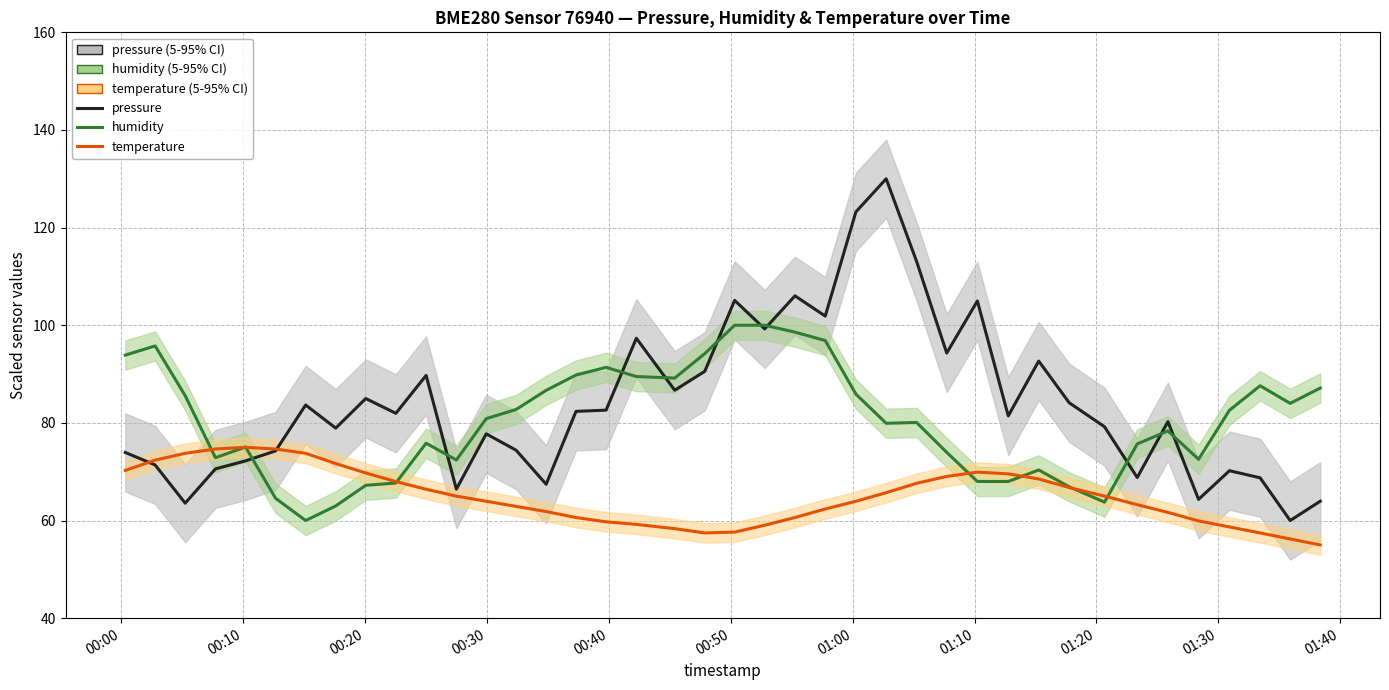

What are all the series names shown in the legend?

pressure, humidity, temperature